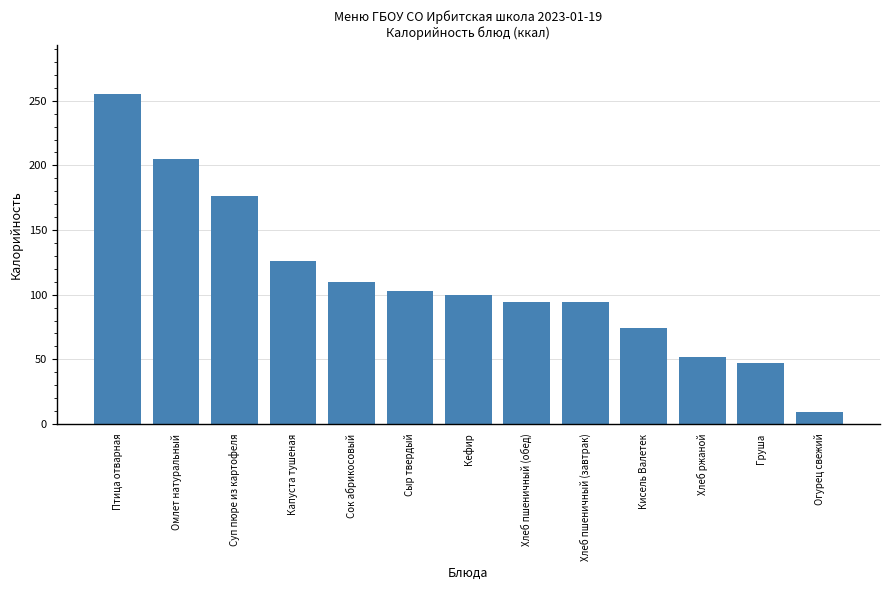

How many bars are there in total?

13